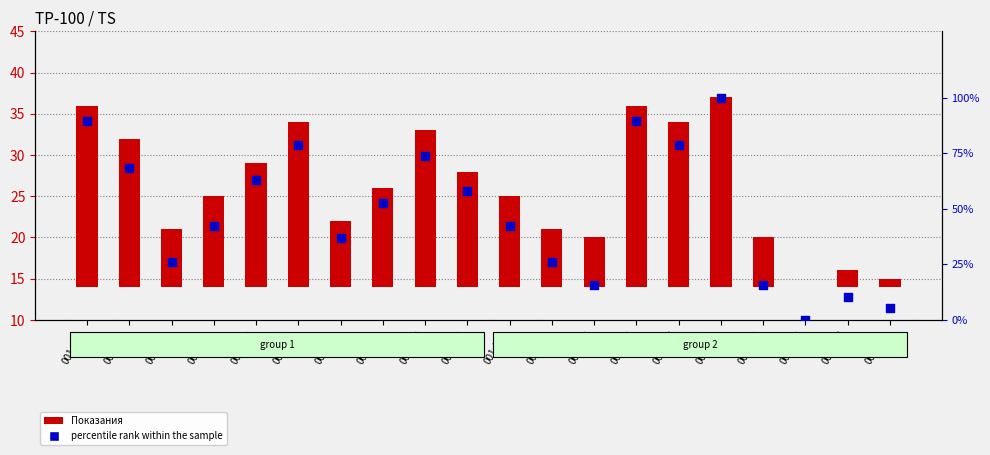

Which series has the widest spread of Y values?

percentile rank within the sample